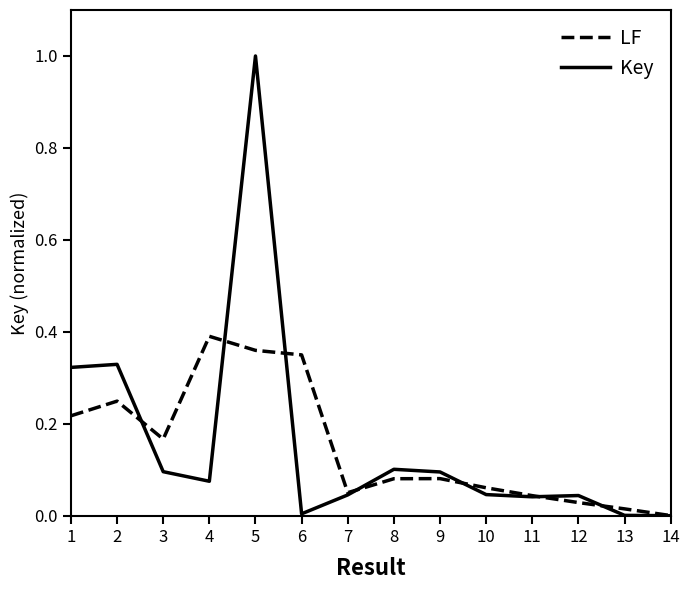

Which series has the largest range (max minus min)?

Key